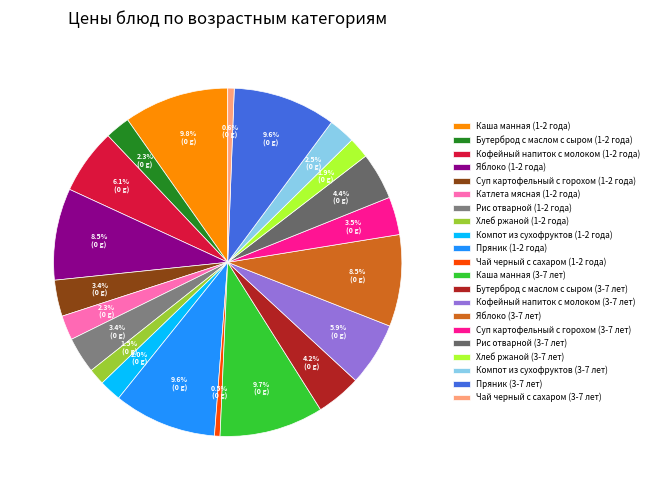

How many slices are in this pie chart?

21